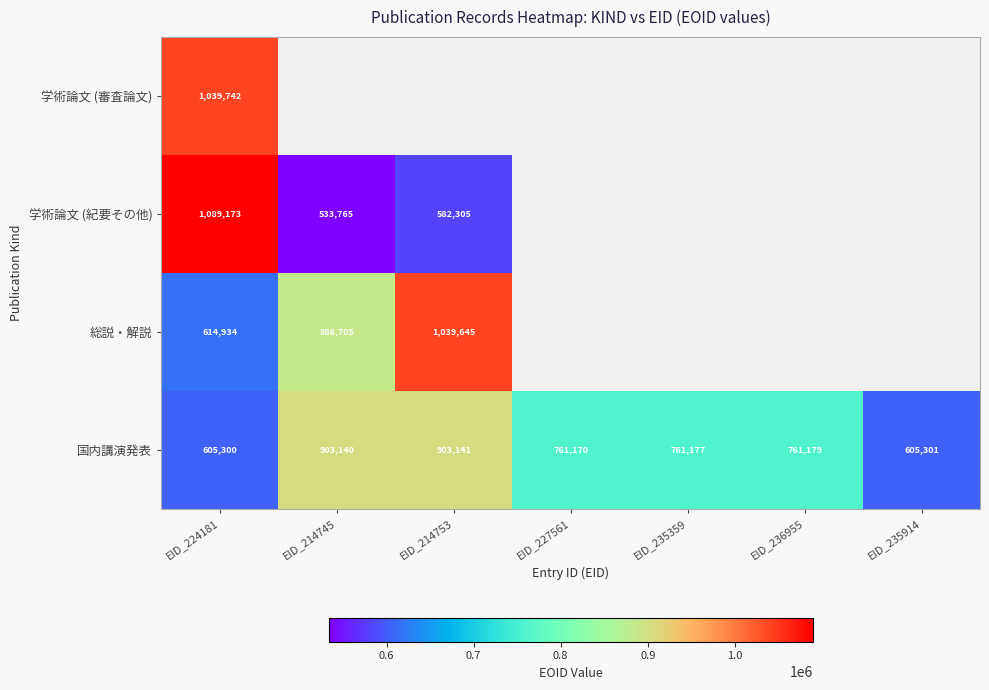

At which label does 国内講演発表 first exceed 761177?

EID_214745